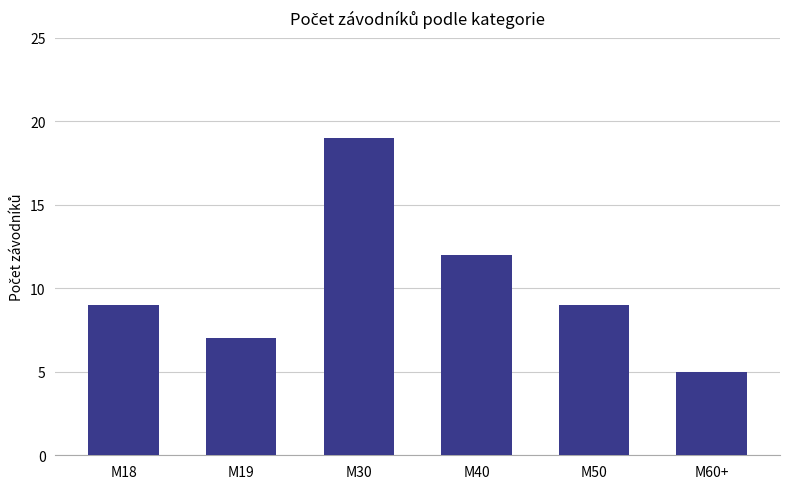

What is the average value?

10